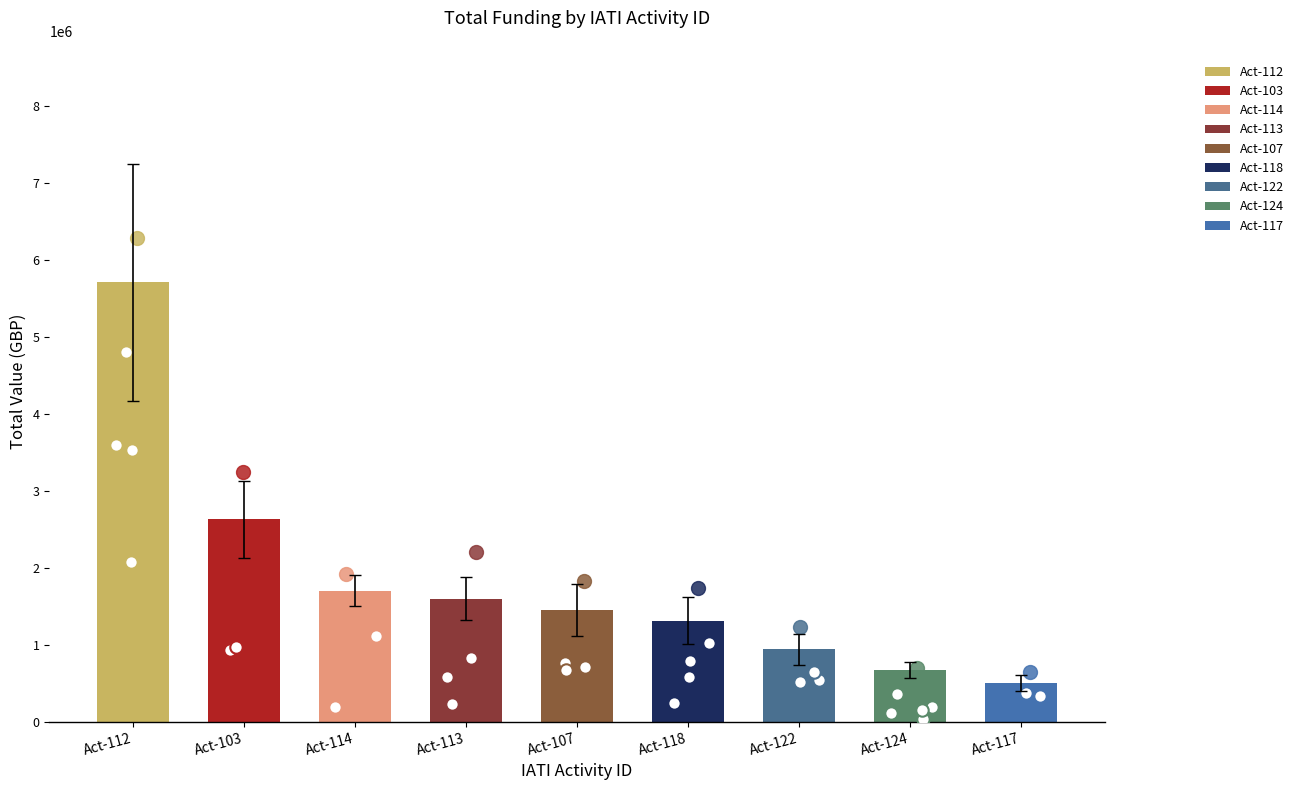

What is the change in value from GB-1-205181-112 to GB-1-205181-103?

-3095336